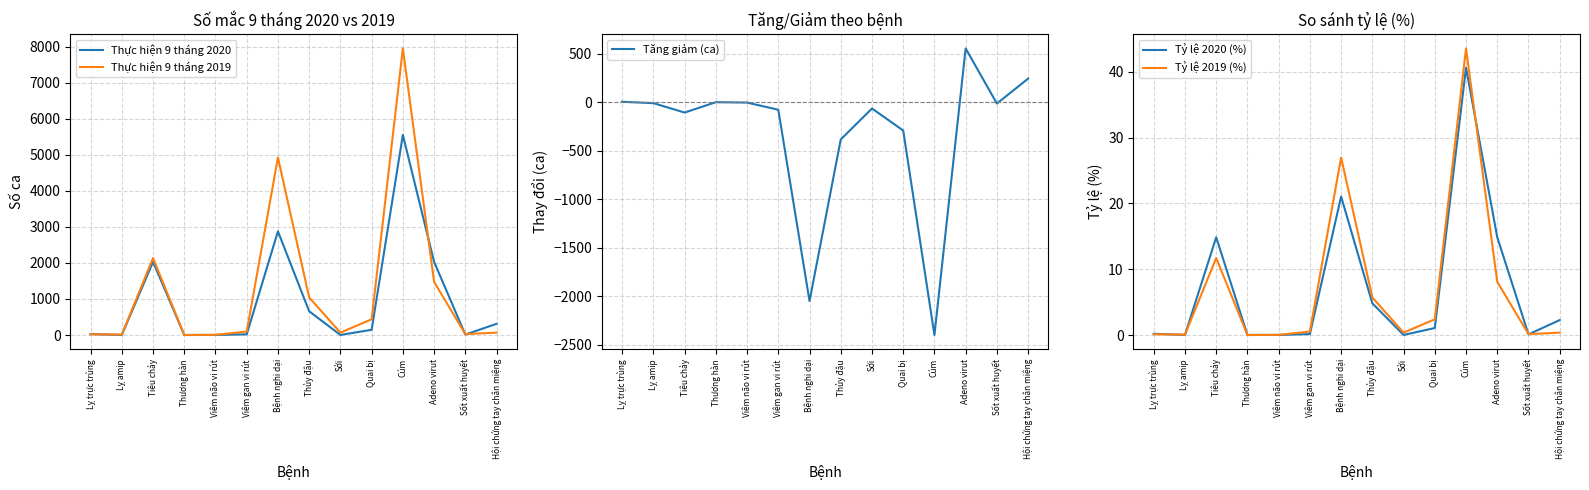

Is it true that Tỷ lệ 2020 (%) equals 0.1 at Sốt xuất huyết?

False